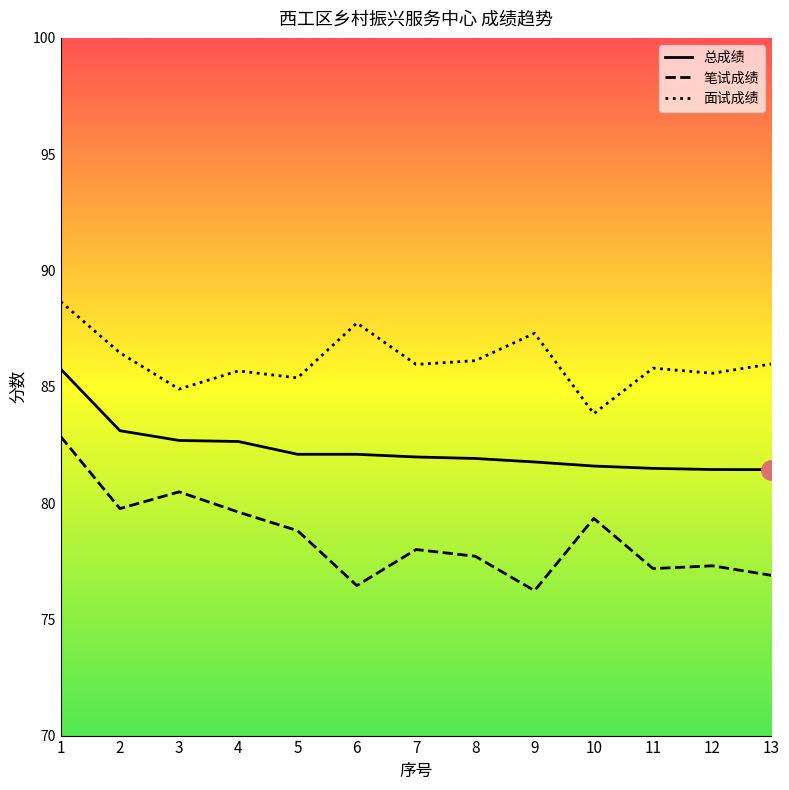

Which series has the widest spread of values?

笔试成绩